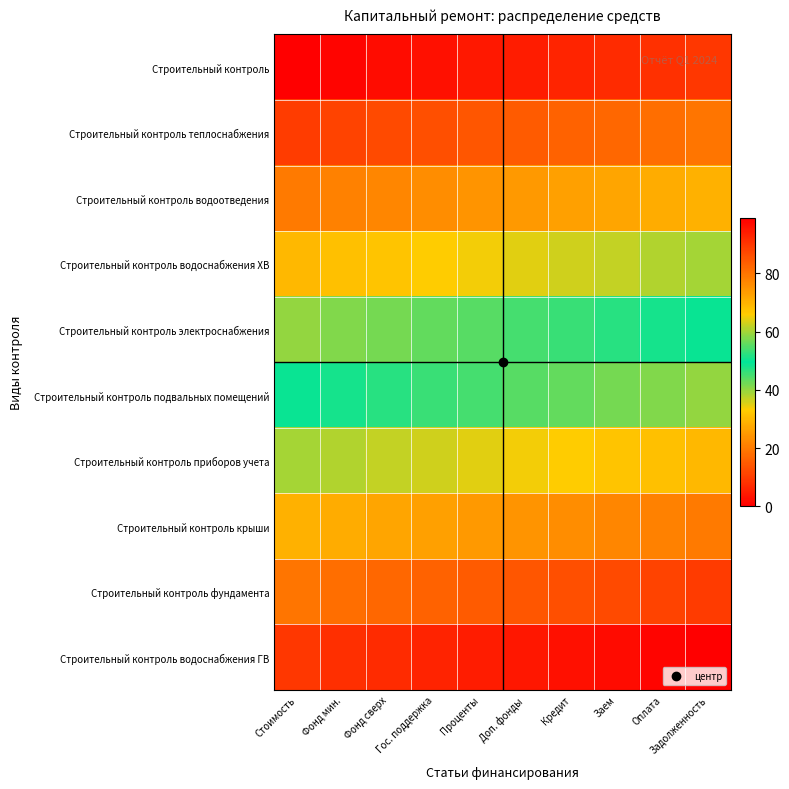

Rank the series by their maximum value, from highest to lowest.

Строительный контроль водоснабжения ГВ, Строительный контроль фундамента, Строительный контроль крыши, Строительный контроль приборов учета, Строительный контроль подвальных помещений, Строительный контроль электроснабжения, Строительный контроль водоснабжения ХВ, Строительный контроль водоотведения, Строительный контроль теплоснабжения, Строительный контроль